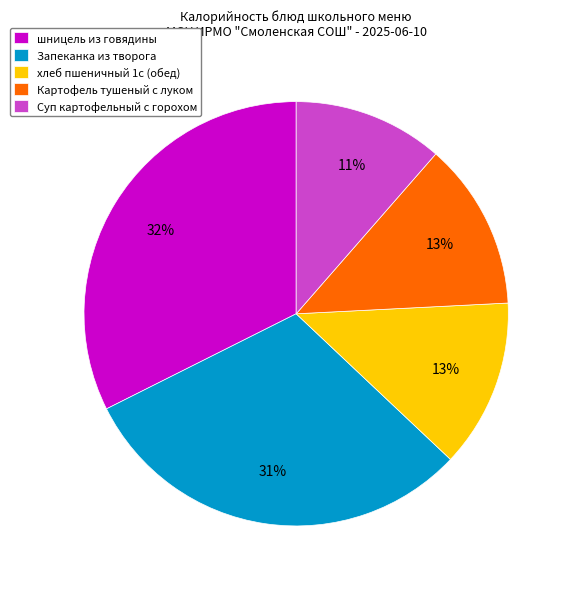

Is there a majority slice in this chart?

No